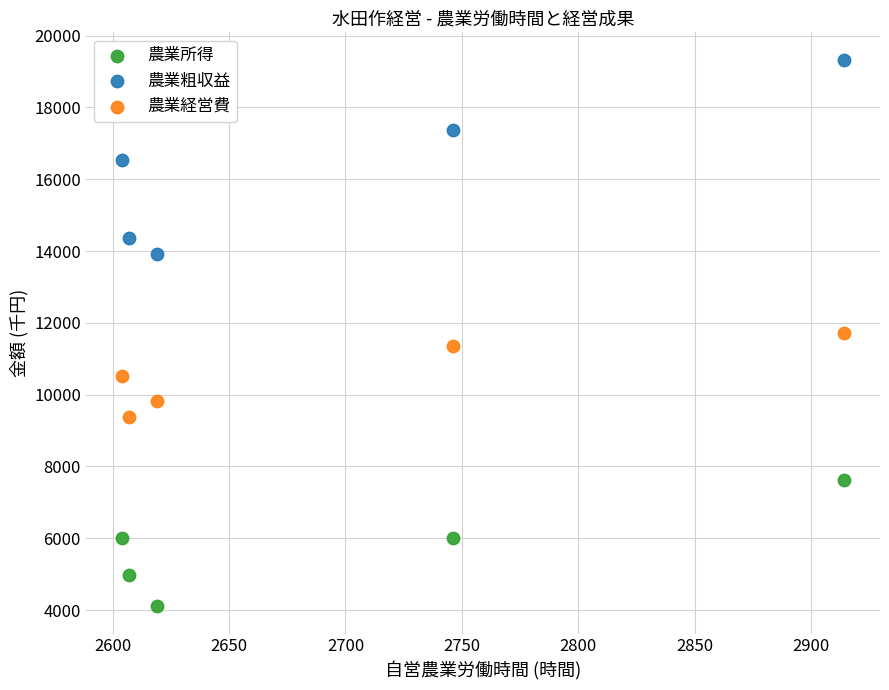

Which series reaches the maximum Y coordinate?

農業粗収益